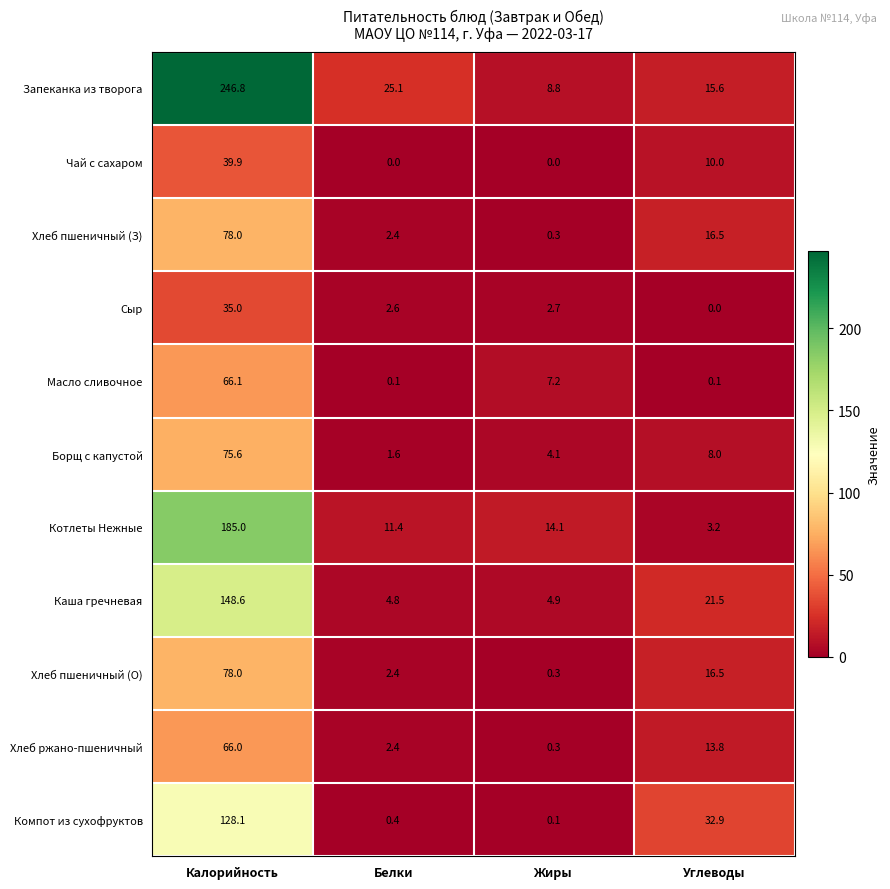

What is the difference between the highest and lowest values at Калорийность?

211.8